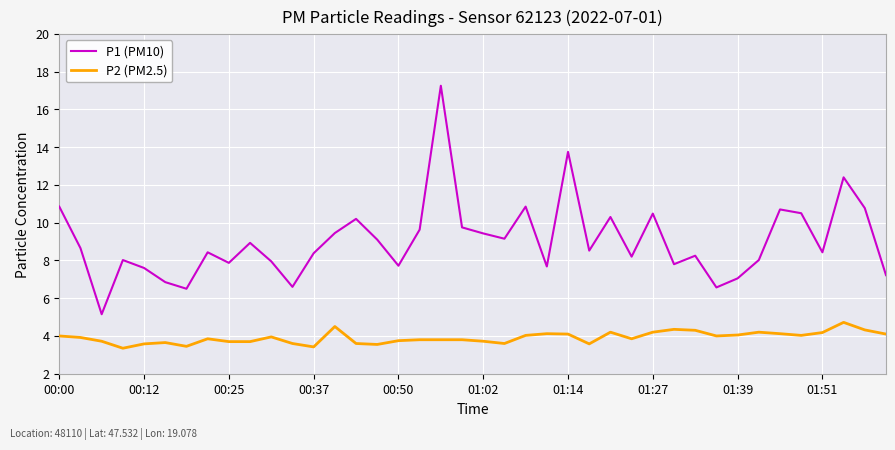

What is the lowest value of the P1 (PM10) series?

5.2